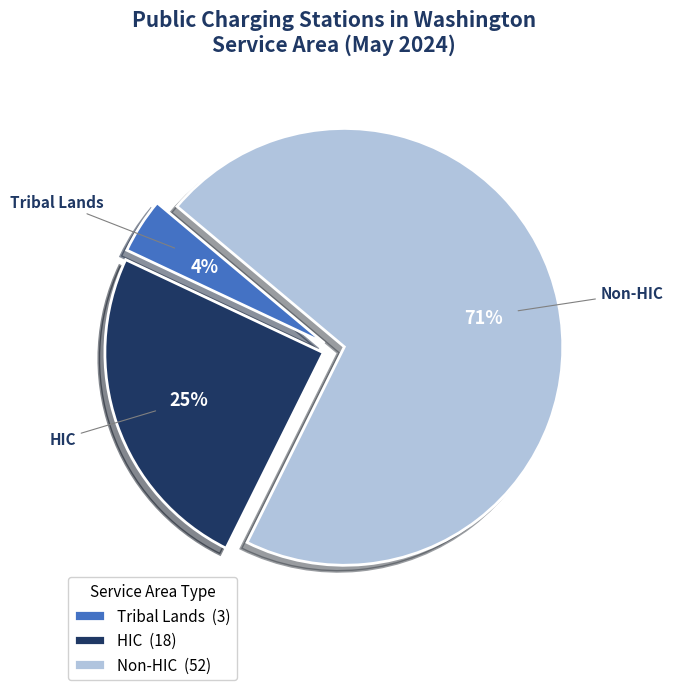

What percentage is the HIC slice, to the nearest percent?

25%